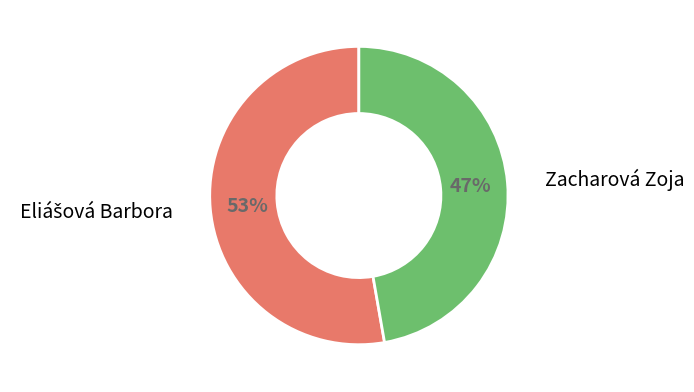

To the nearest percent, what is the average slice percentage?

50%